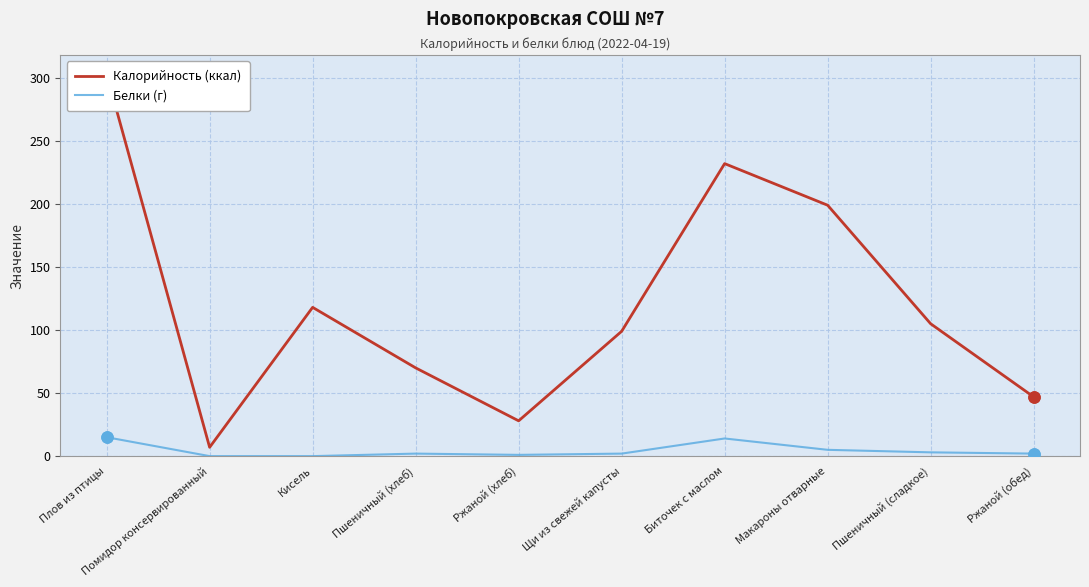

What are all the series names shown in the legend?

Калорийность (ккал), Белки (г)